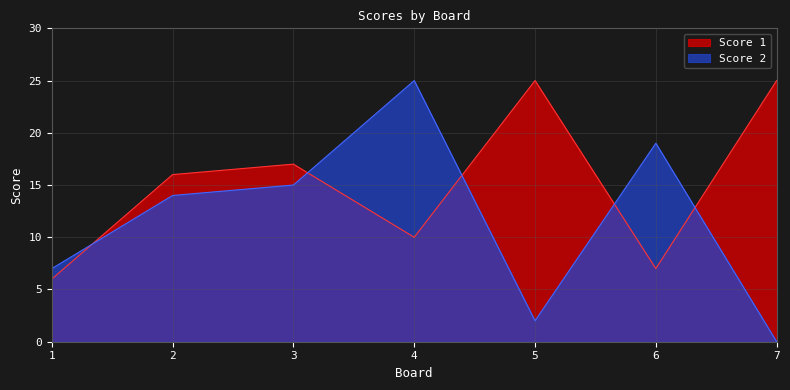

What is the sum of all Score 2 values?

82